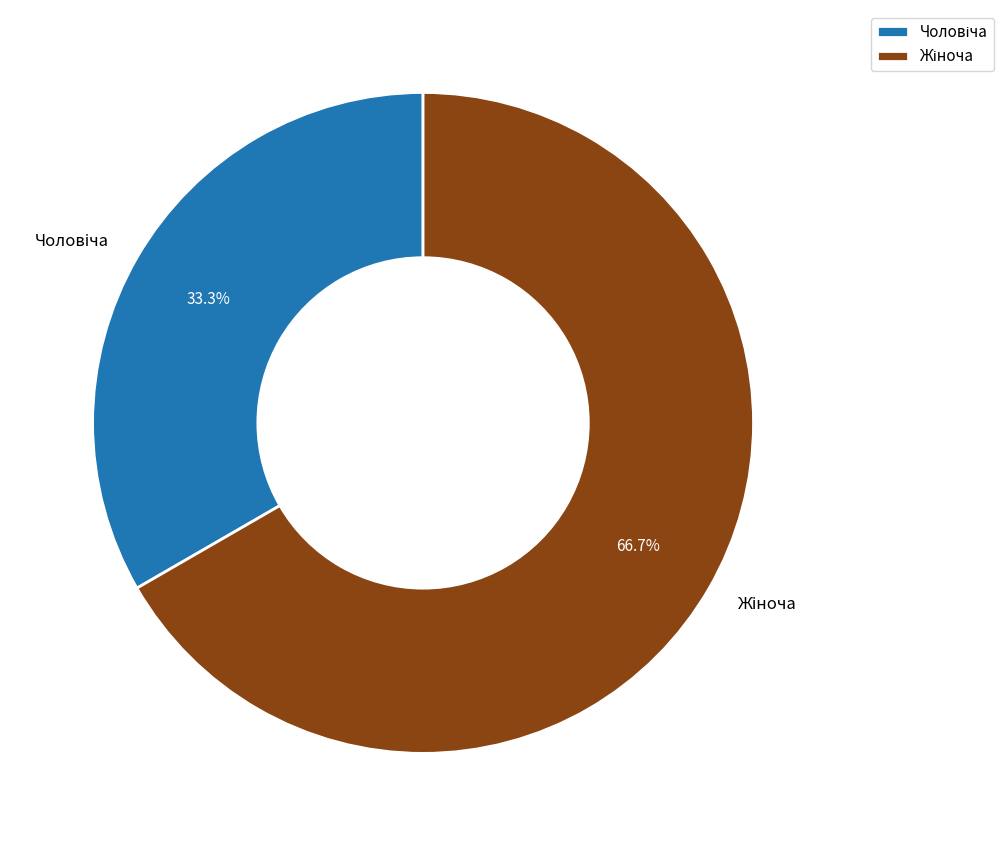

Which category accounts for the majority?

Жіноча